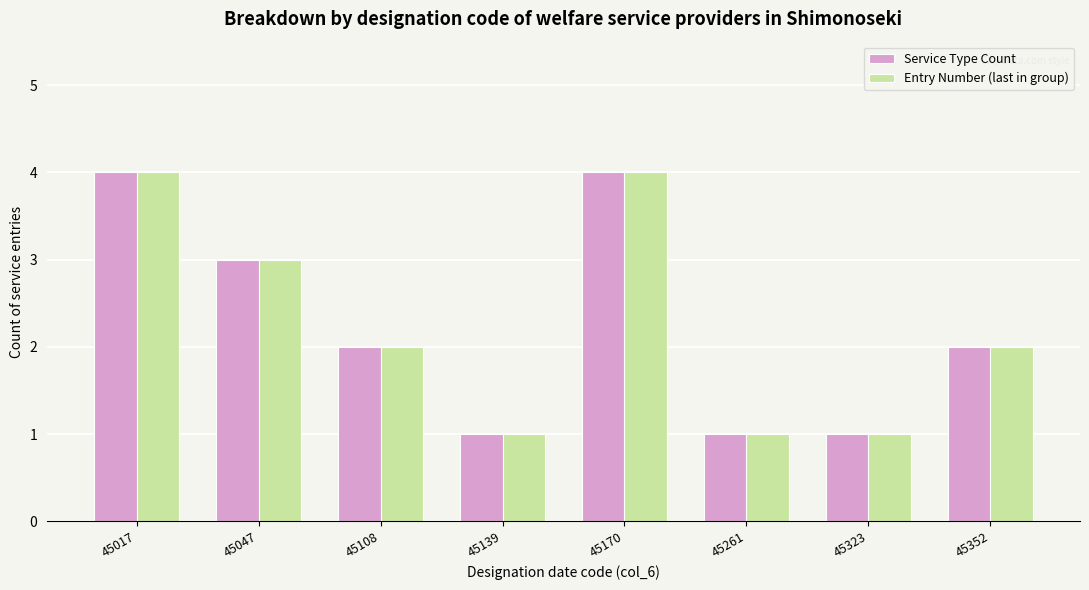

How many bars are there in total?

16